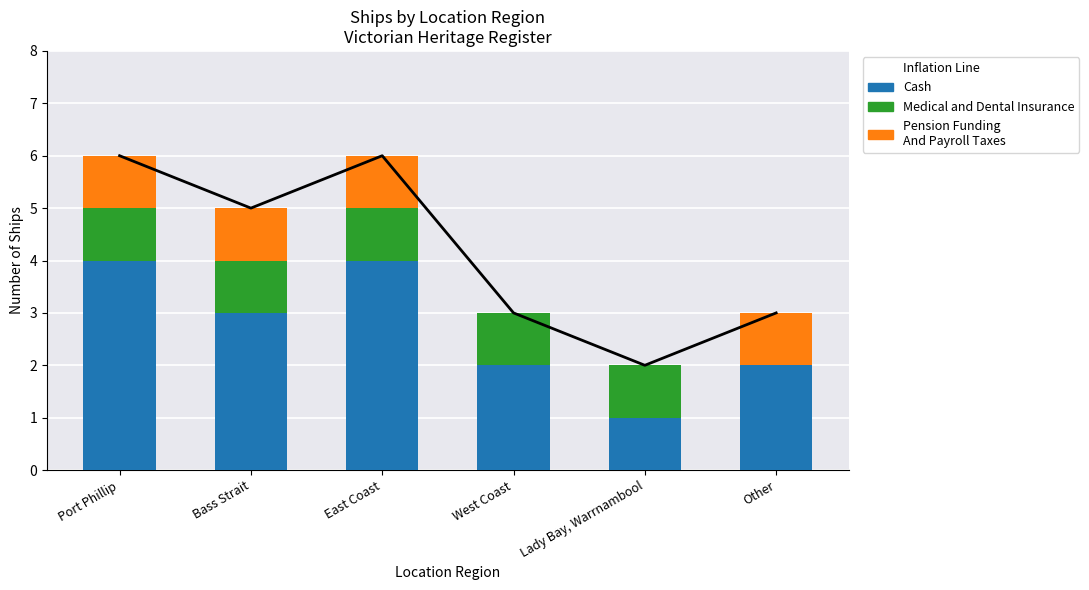

What is the sum of the Inflation Line values at Port Phillip and Other?

9